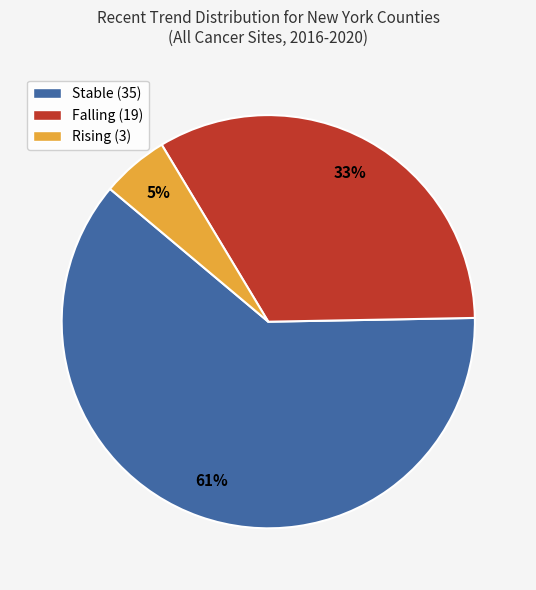

Is the sum of Stable (35) and Falling (19) greater than half?

Yes